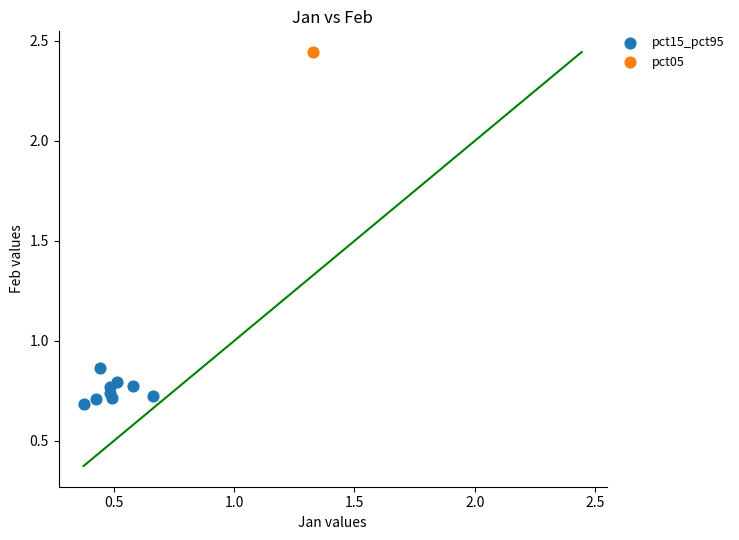

What are all the series names shown in the legend?

pct15_pct95, pct05